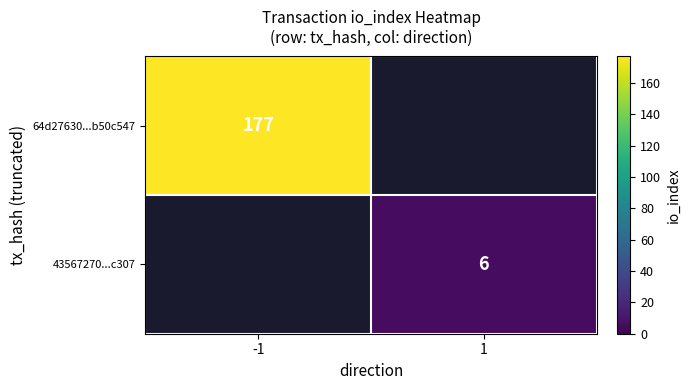

The value of 43567270...c307 at 1 is 6. True or false?

True